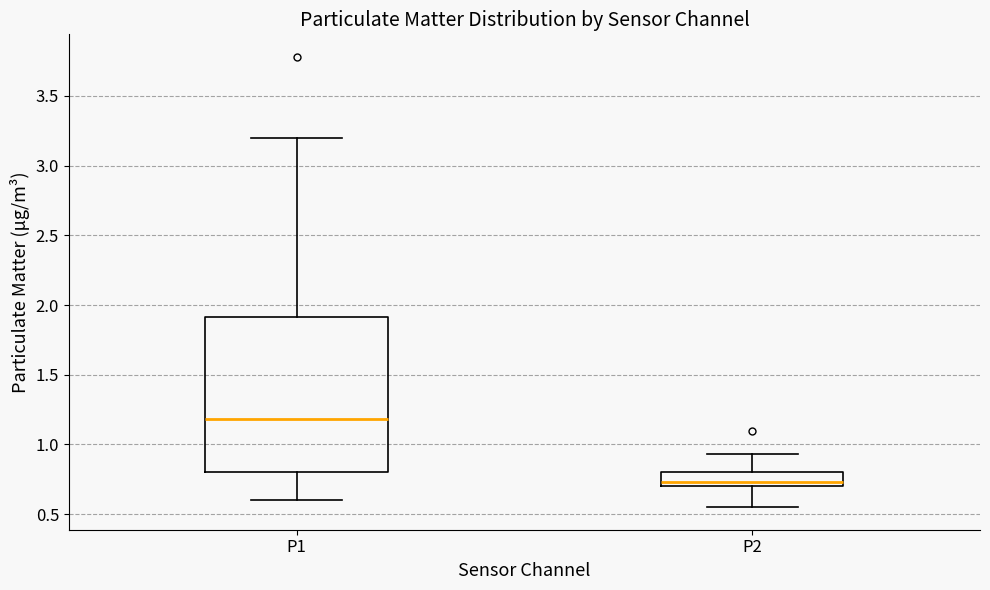

Which box is the tallest, from its lower edge to its upper edge?

P1